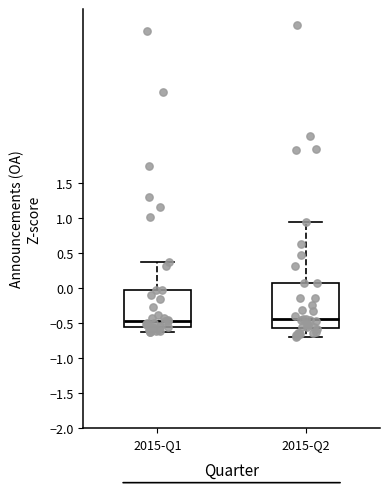

Reading left to right, read every box against the y-axis: the position of its median line, the range the box covers, and the ends of its whiskers. The values are not printed on the chart, so give them approximately, as read against the axis.

2015-Q1: median -0.45, box -0.55 to -0.05, whiskers -0.65 to 0.35
2015-Q2: median -0.45, box -0.55 to 0.05, whiskers -0.70 to 0.95